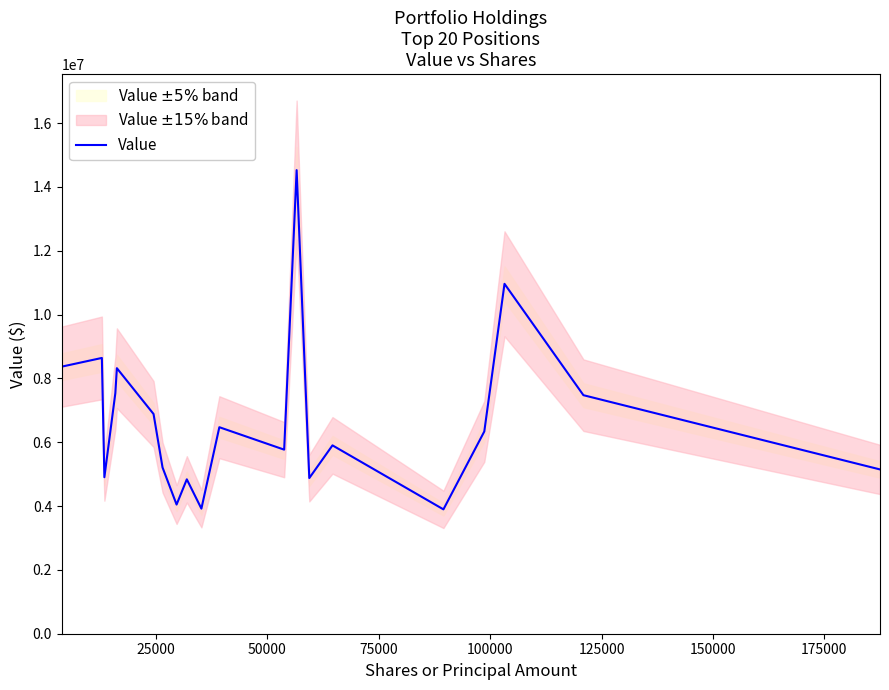

What is the lowest value of the Value series?

3896000